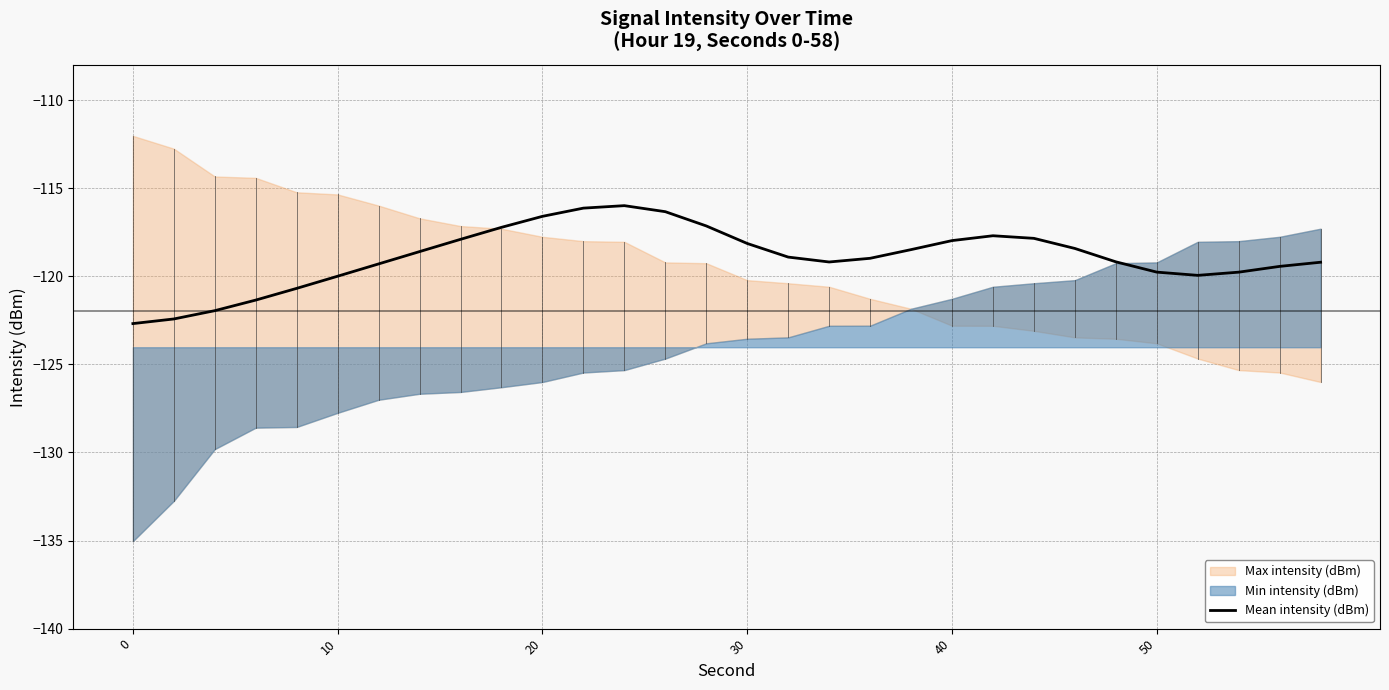

What is the sum of all values?

-3567.3